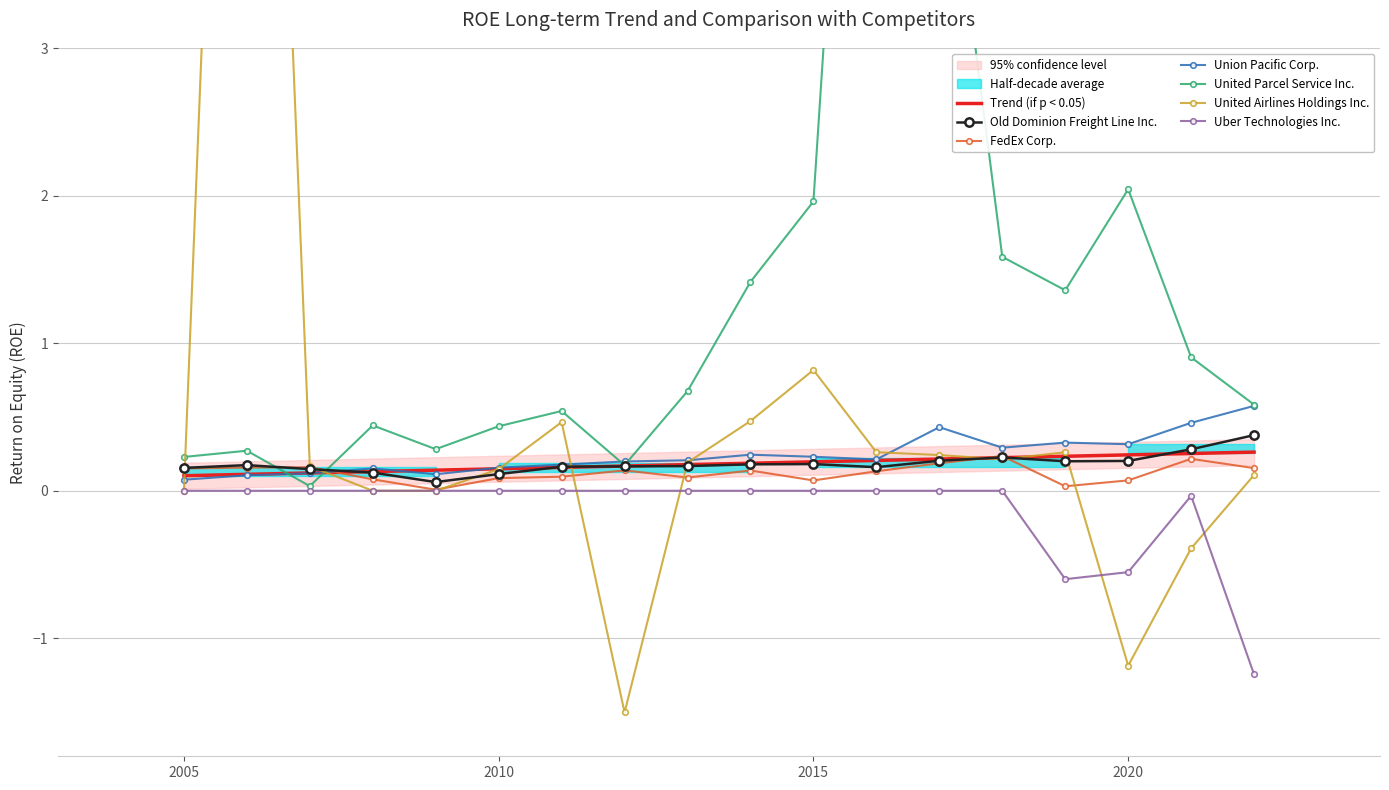

True or false: Uber Technologies Inc. and Trend (if p < 0.05) cross at least once.

False